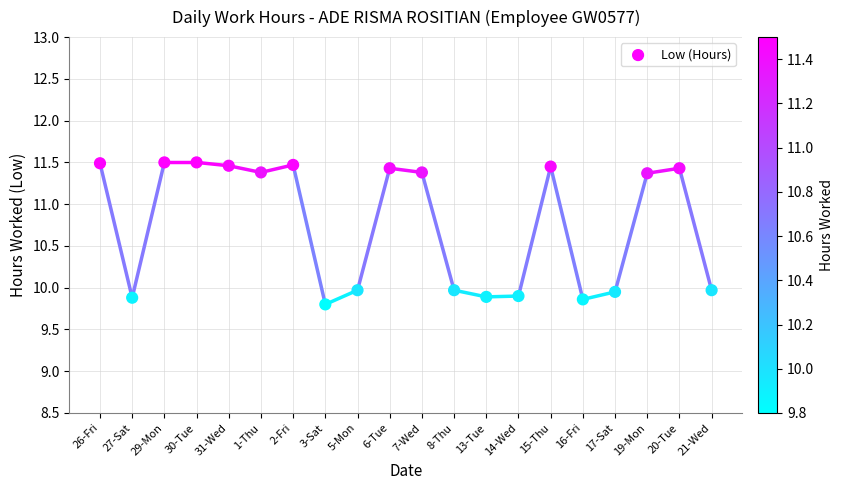

What is the range of Y values (max minus min)?

1.7